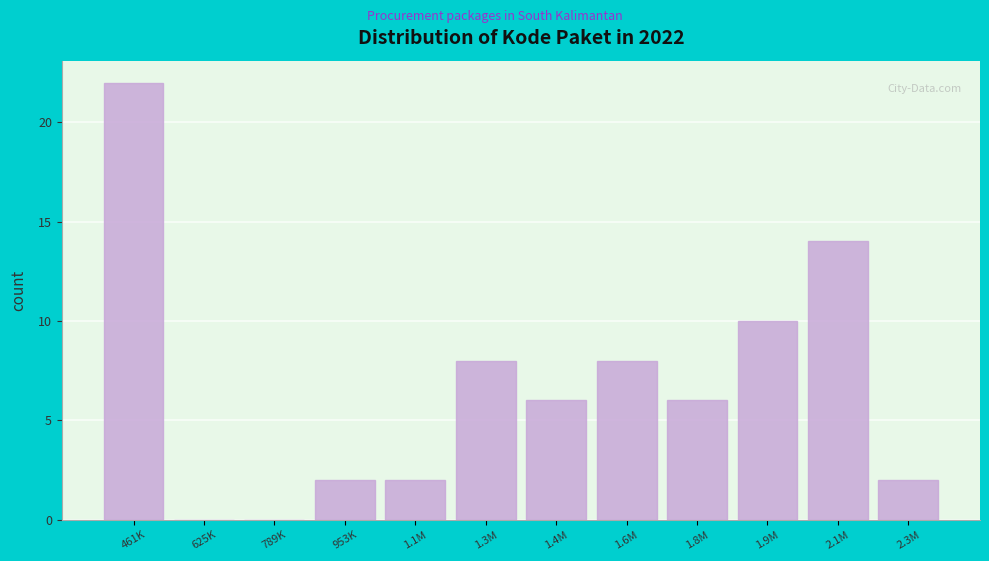

Reading right to left, transcribe all the data shown in this chart.

2.3M=2	2.1M=14	1.9M=10	1.8M=6	1.6M=8	1.4M=6	1.3M=8	1.1M=2	953K=2	789K=0	625K=0	461K=22